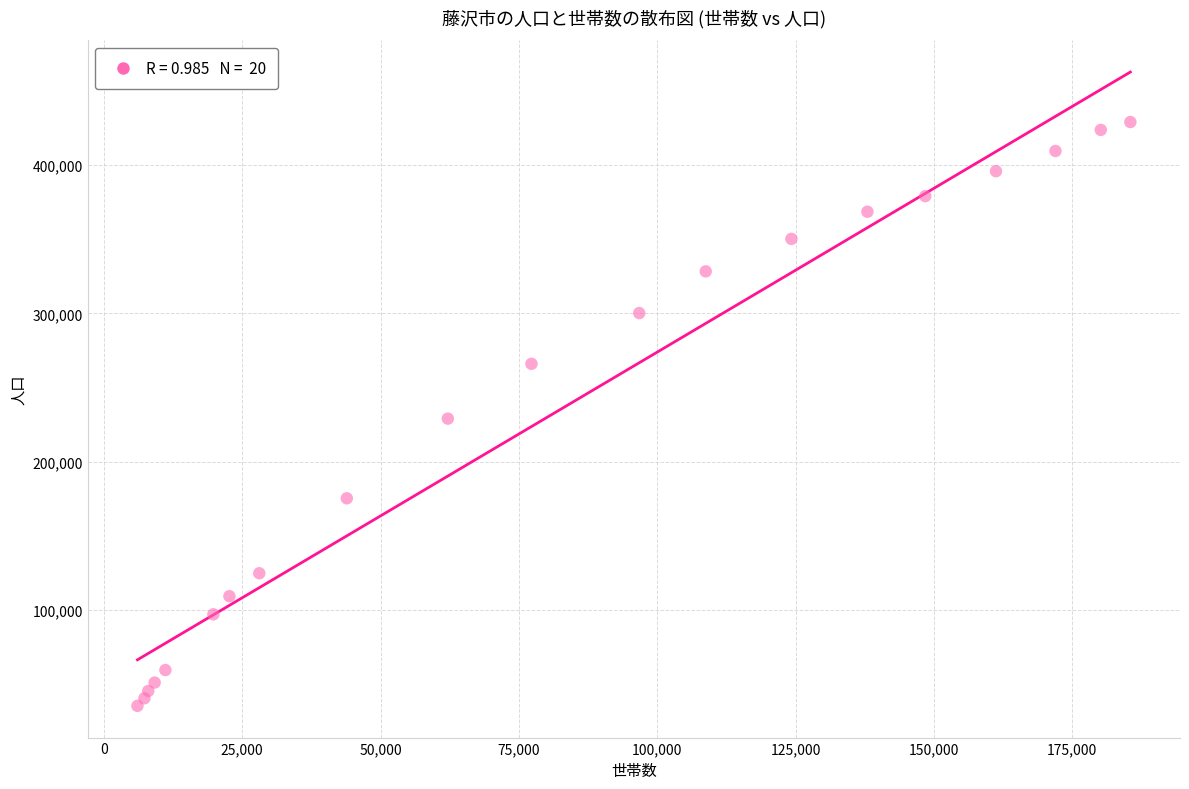

What is the range of Y values (max minus min)?

394145